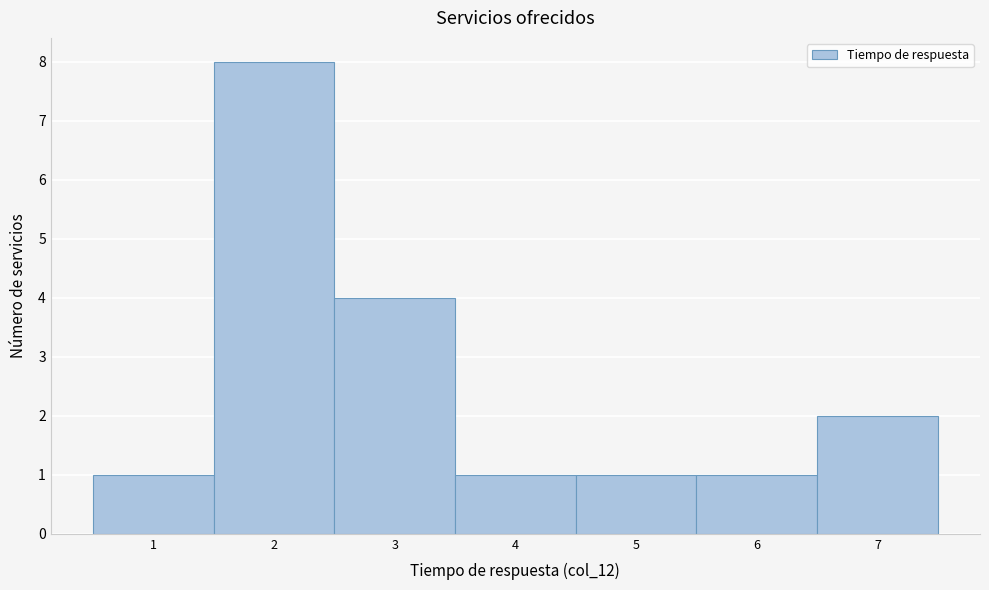

How tall is the bar that spans 0.5 to 1.5 on the x-axis? The values are not printed on the chart, so give them approximately, as read against the axis.

1